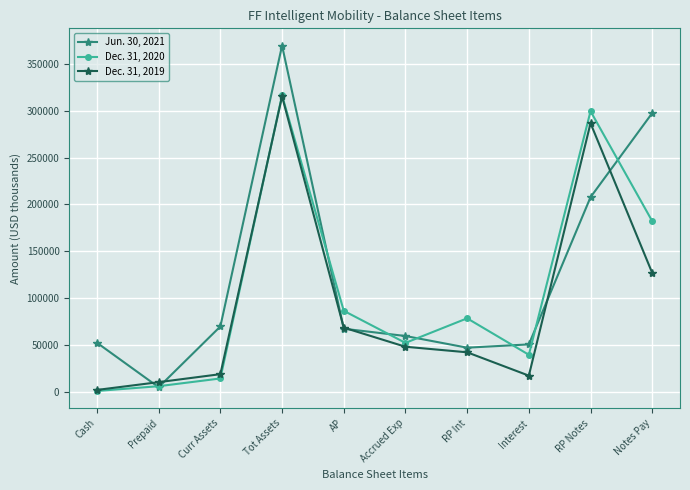

What is the label of the 9th point from the right?

Prepaid